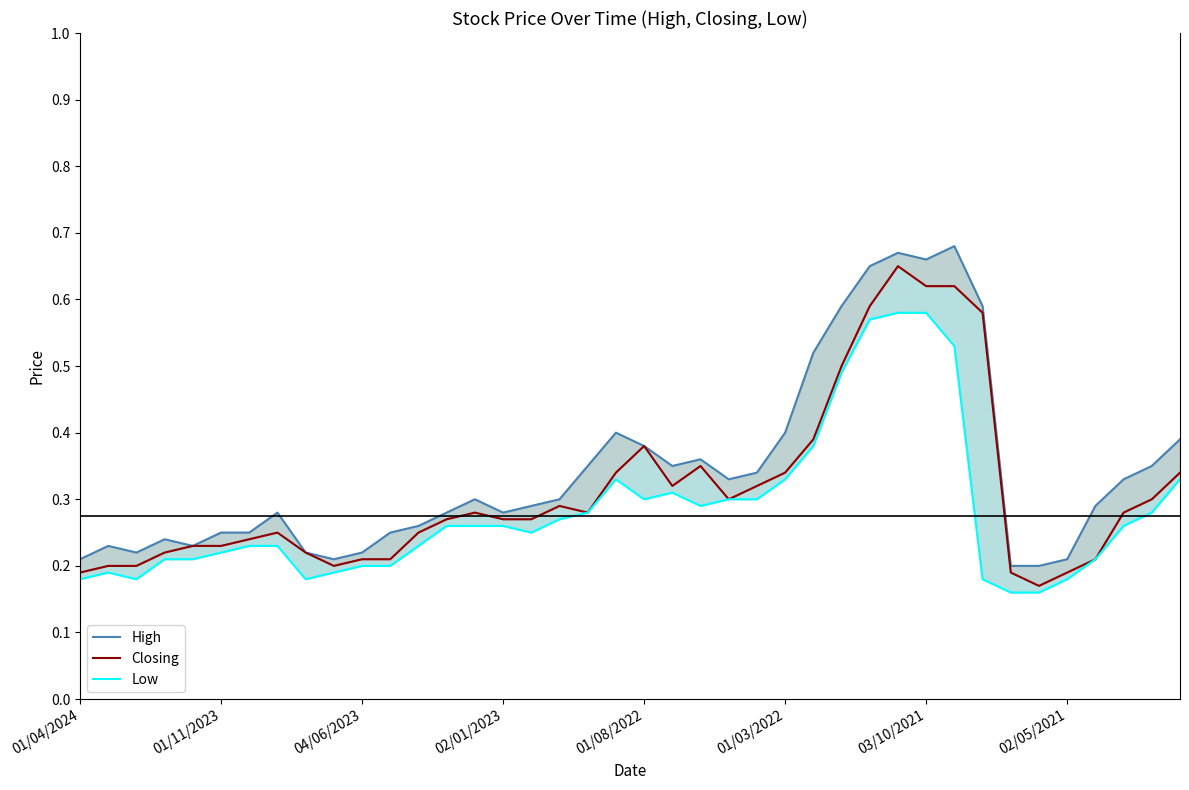

Reading left to right, transcribe all the data shown in this chart.

High: 0.2	0.2	0.2	0.2	0.2	0.2	0.2	0.3	0.2	0.2	0.2	0.2	0.3	0.3	0.3	0.3	0.3	0.3	0.3	0.4	0.4	0.3	0.4	0.3	0.3	0.4	0.5	0.6	0.7	0.7	0.7	0.7	0.6	0.2	0.2	0.2	0.3	0.3	0.3	0.4
Closing: 0.2	0.2	0.2	0.2	0.2	0.2	0.2	0.2	0.2	0.2	0.2	0.2	0.2	0.3	0.3	0.3	0.3	0.3	0.3	0.3	0.4	0.3	0.3	0.3	0.3	0.3	0.4	0.5	0.6	0.7	0.6	0.6	0.6	0.2	0.2	0.2	0.2	0.3	0.3	0.3
Low: 0.2	0.2	0.2	0.2	0.2	0.2	0.2	0.2	0.2	0.2	0.2	0.2	0.2	0.3	0.3	0.3	0.2	0.3	0.3	0.3	0.3	0.3	0.3	0.3	0.3	0.3	0.4	0.5	0.6	0.6	0.6	0.5	0.2	0.2	0.2	0.2	0.2	0.3	0.3	0.3